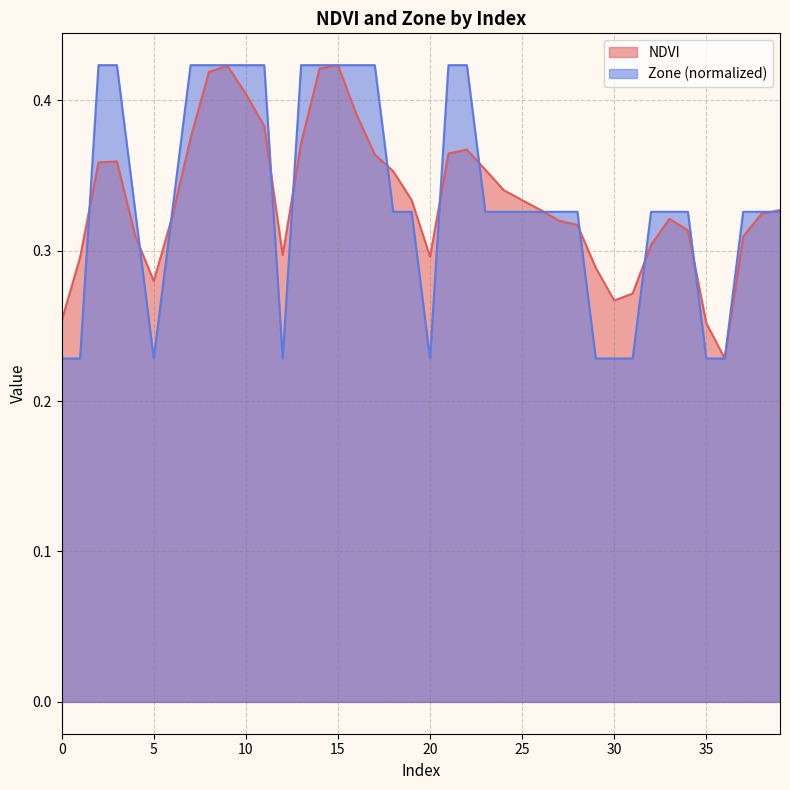

What is the value of the NDVI point at the 27th from the left?

0.3